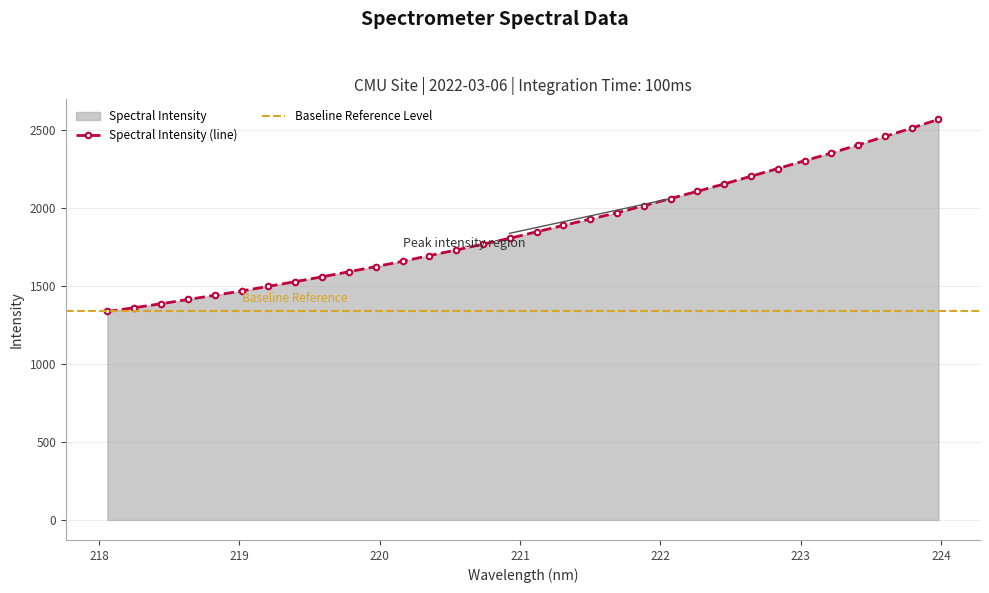

True or false: the data shows 1412.9 at 218.6332.

True